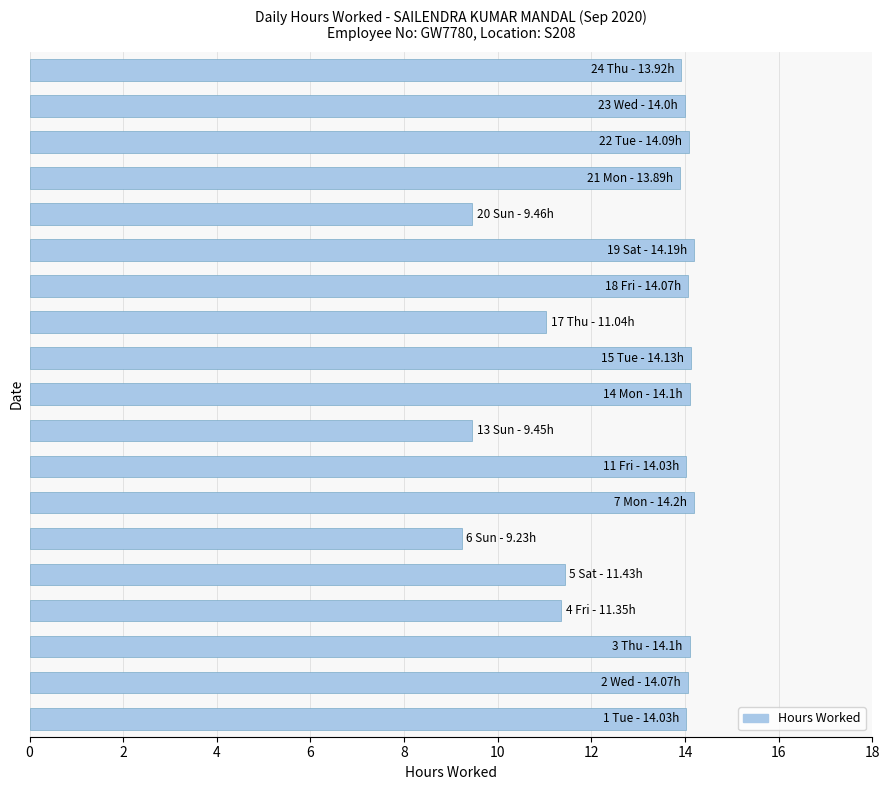

What is the average value?

12.9